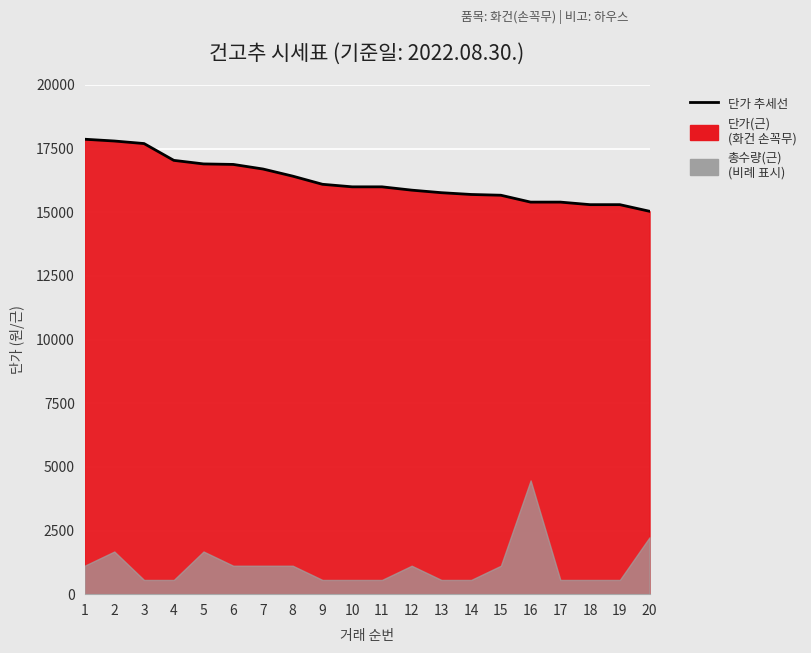

The value at 8 is 8869. True or false?

False